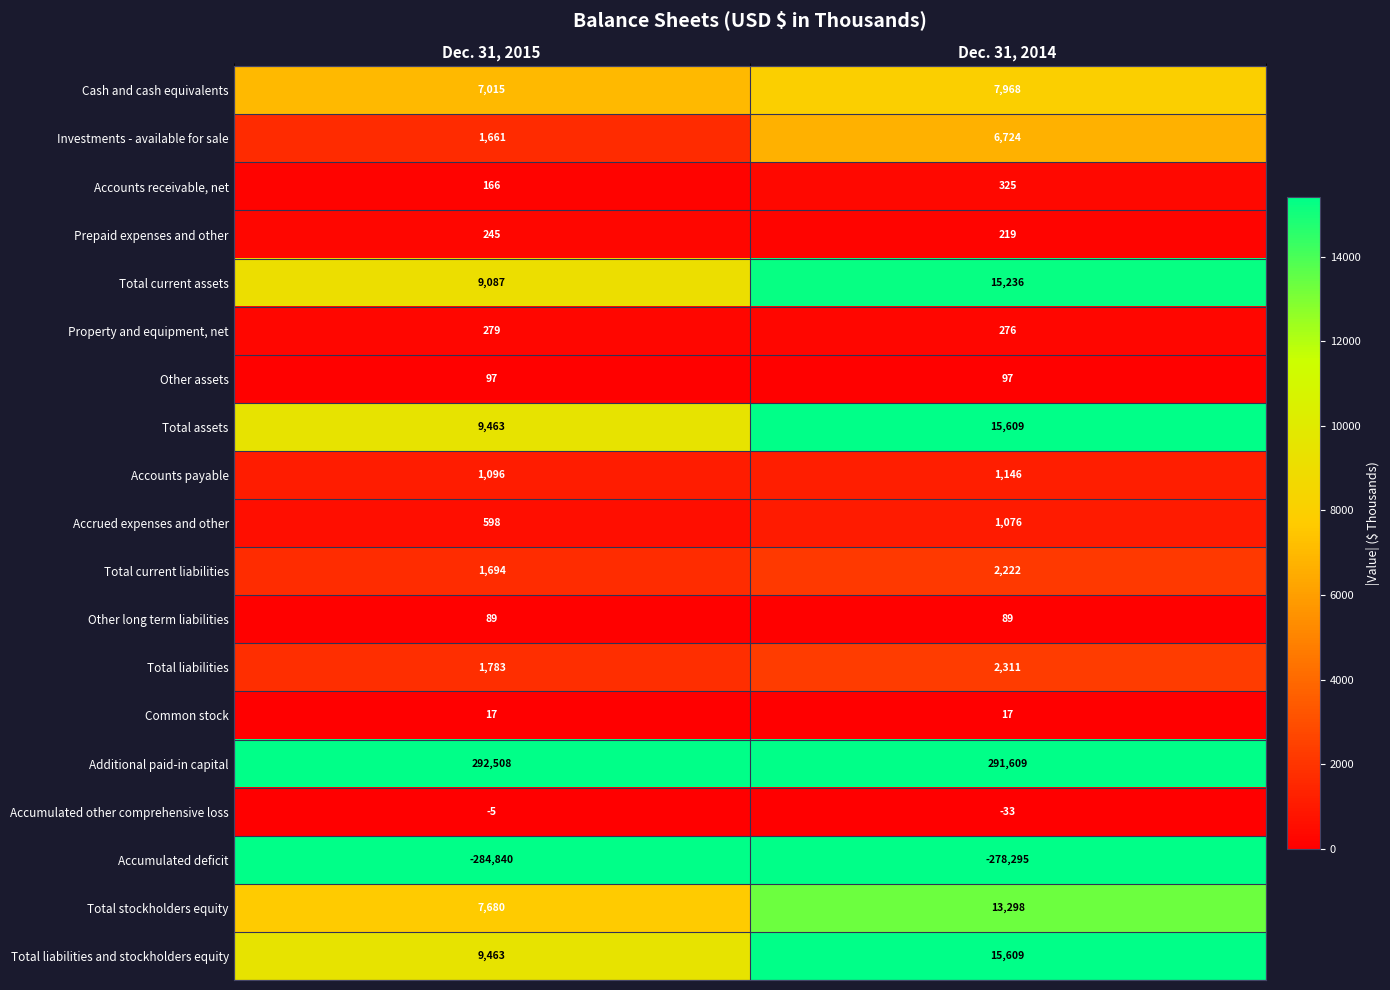

What is the total value across all series at Dec. 31, 2014?

95503